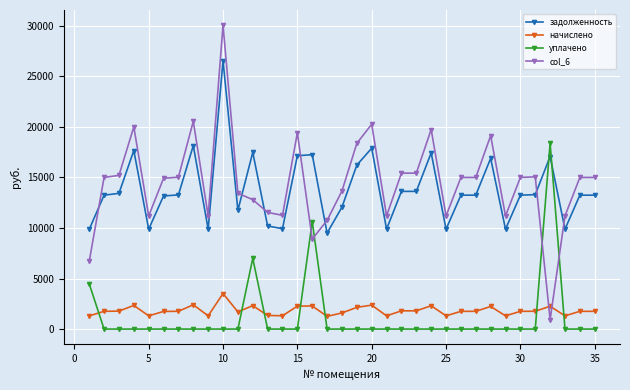

What are all the series names shown in the legend?

задолженность, начислено, уплачено, col_6